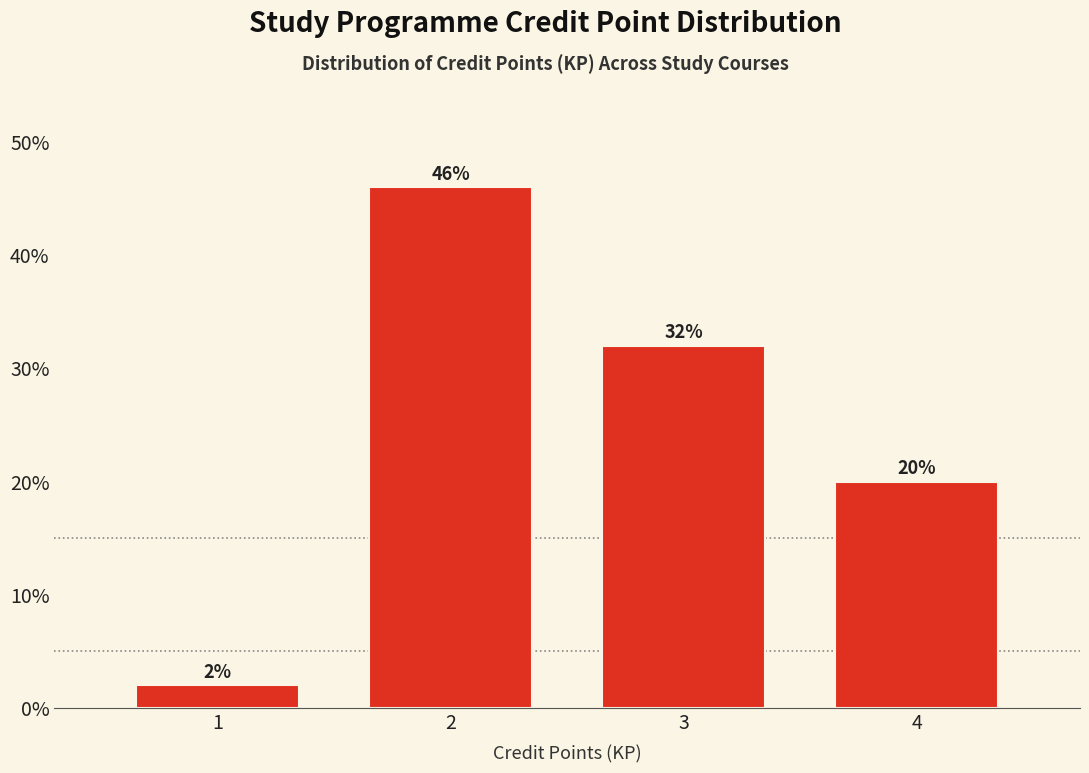

Reading right to left, what are all the values shown in this chart?

20	32	46	2